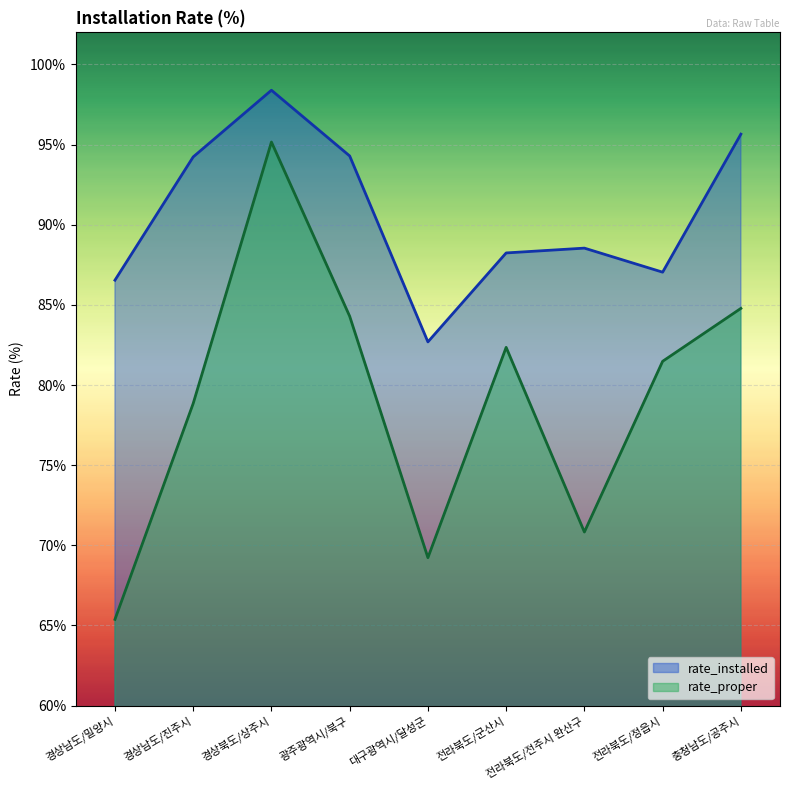

What position from the left is 경상북도/상주시?

3